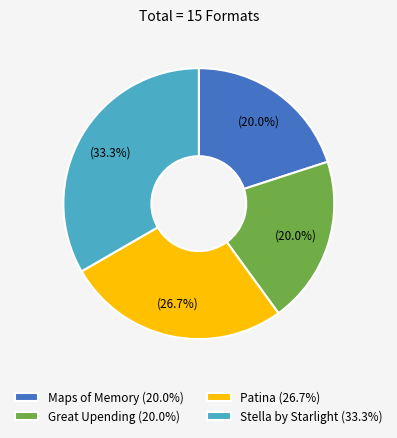

What percentage is the Stella by Starlight slice, to the nearest percent?

33%